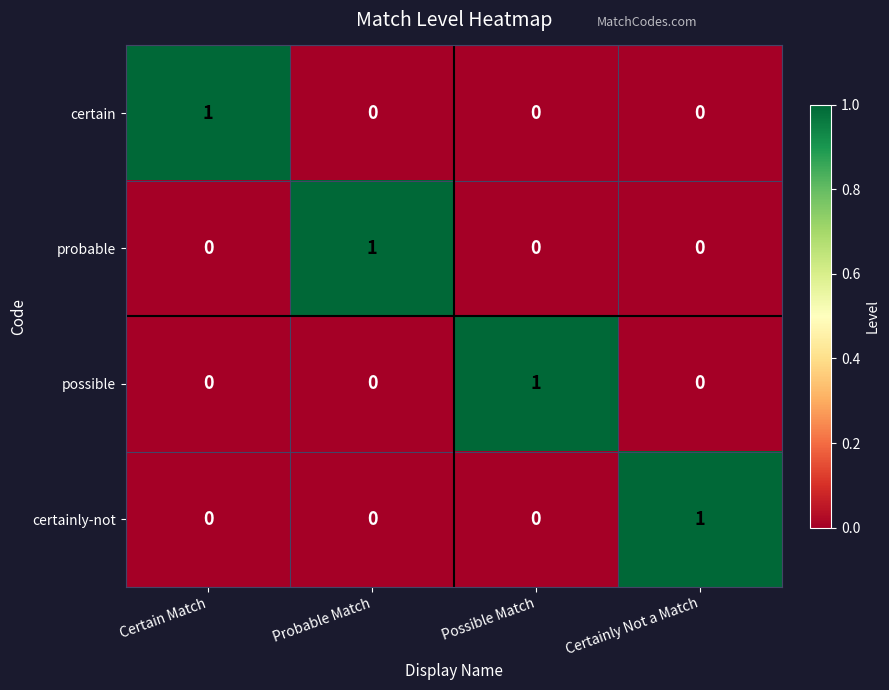

Reading right to left, extract all data points from this chart.

certain: 0	0	0	1
probable: 0	0	1	0
possible: 0	1	0	0
certainly-not: 1	0	0	0